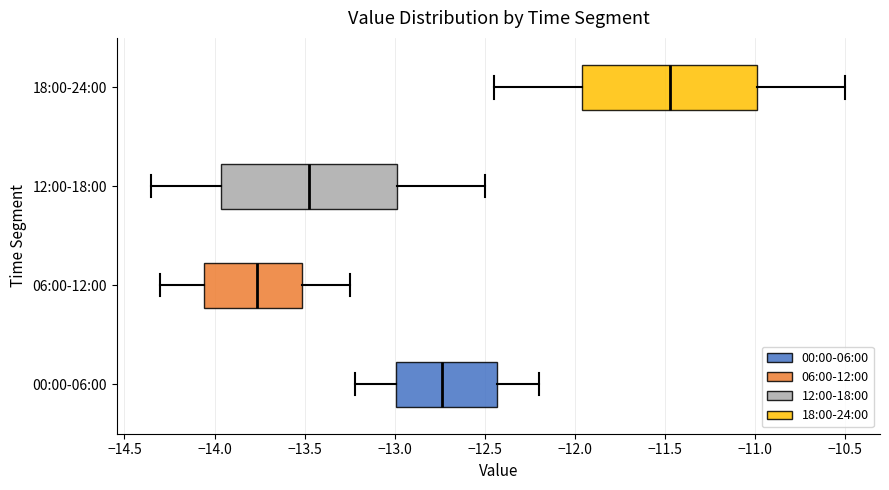

Which box has the furthest to the right median line?

18:00-24:00